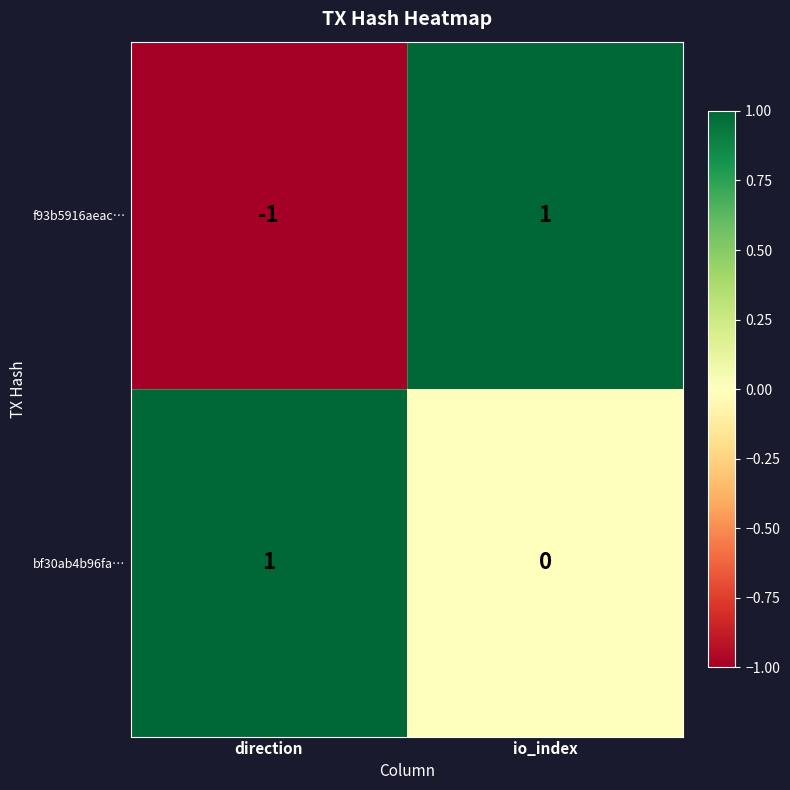

Reading right to left, what are all the values shown in this chart?

f93b5916aeac…: 1	-1
bf30ab4b96fa…: 0	1